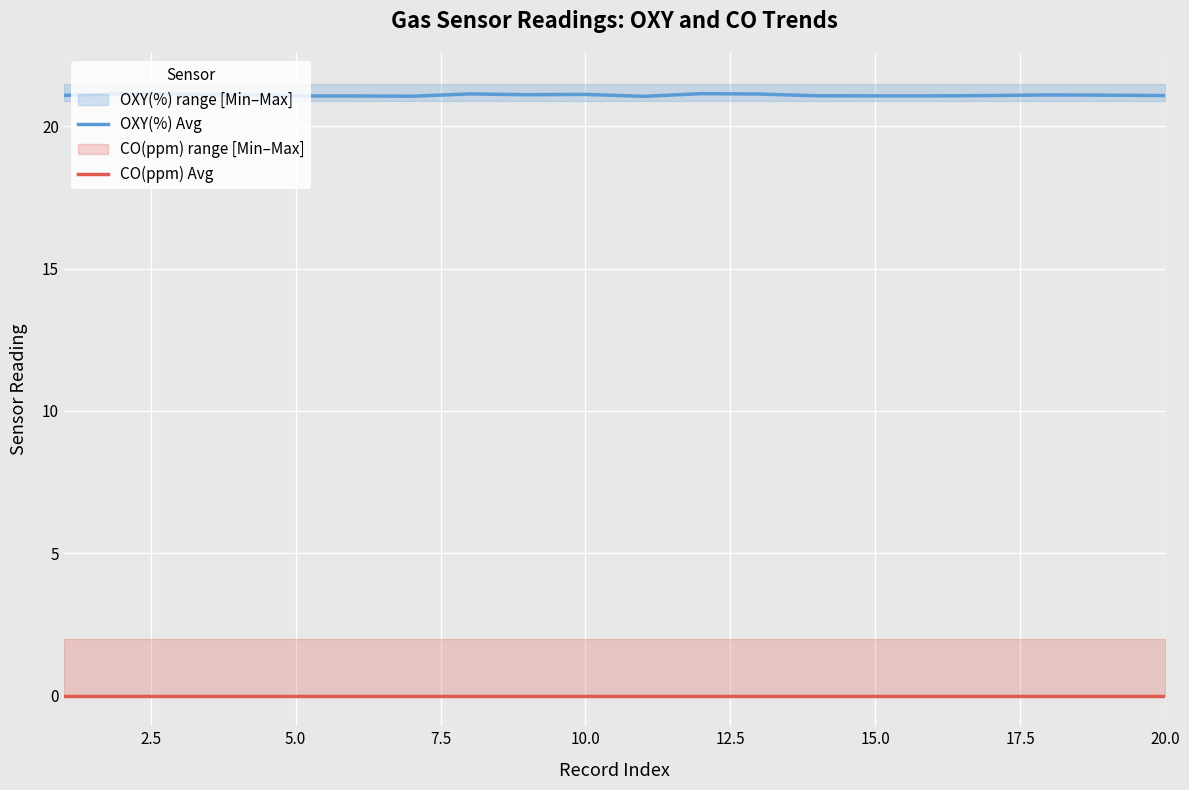

How many lines are shown in the chart?

2